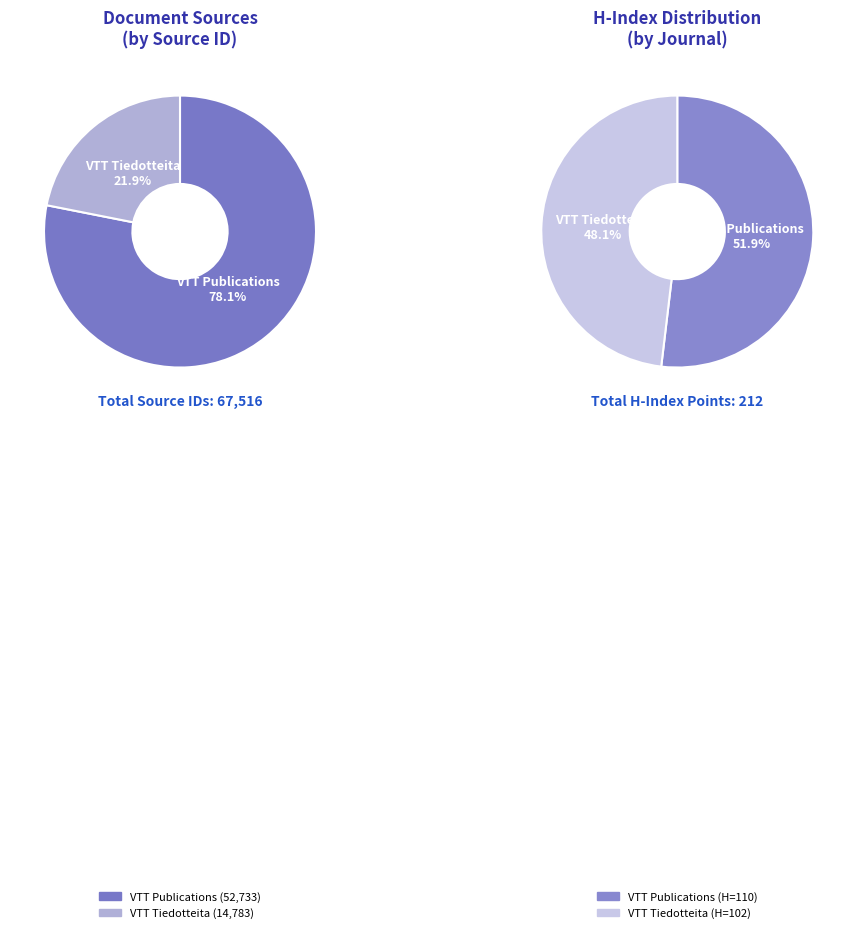

Rank the categories by value from lowest to highest.

VTT Tiedotteita, VTT Publications